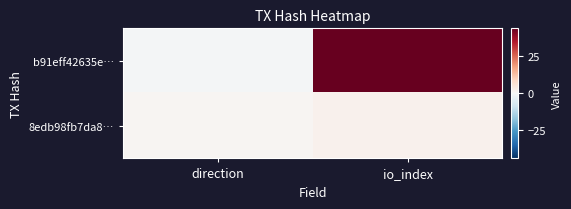

Reading left to right, list all the values displayed in this chart.

b91eff42635e…: direction=-1	io_index=44
8edb98fb7da8…: direction=1	io_index=2